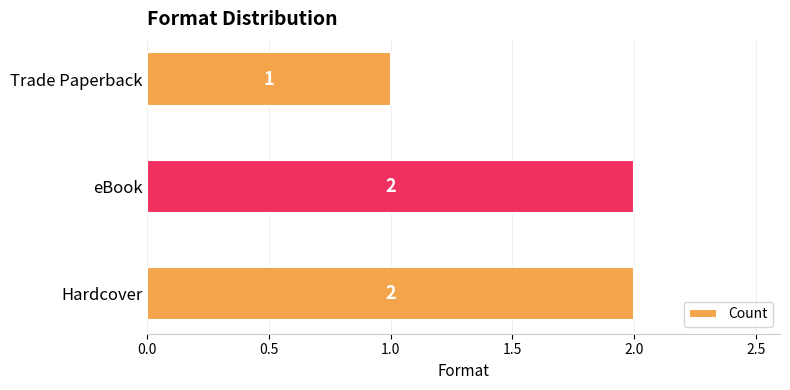

The value at eBook is 2. True or false?

True